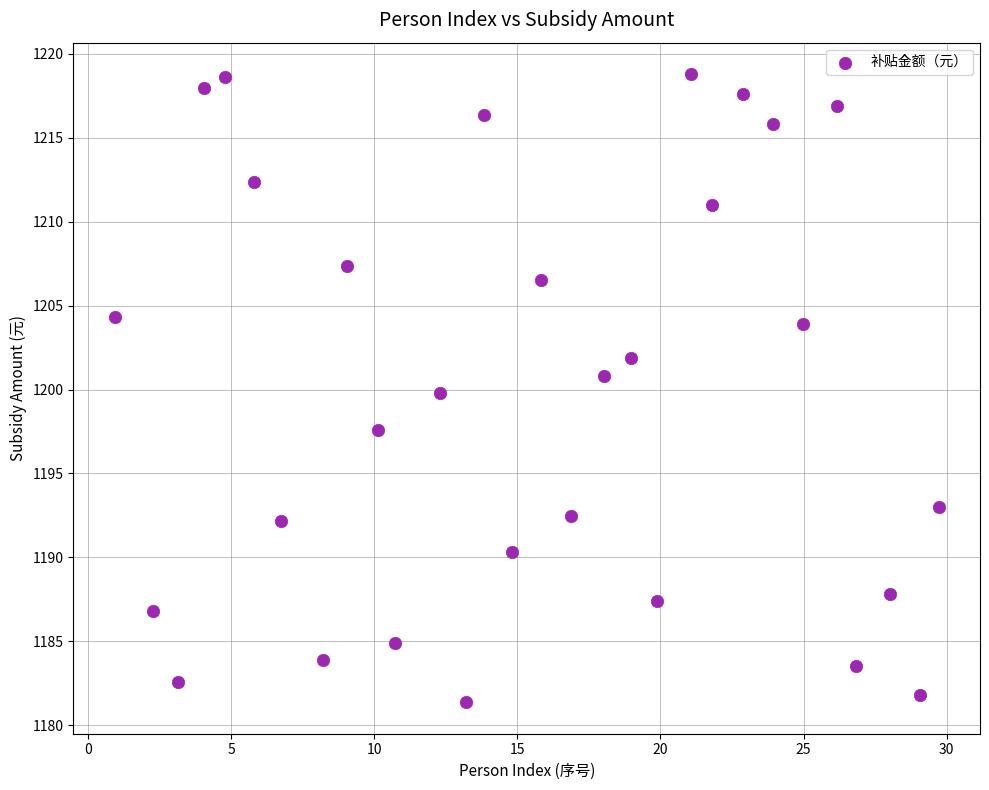

What is the range of Y values (max minus min)?

37.4